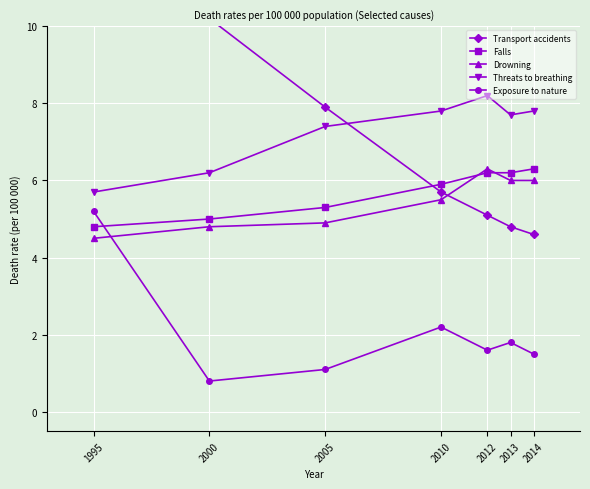

Does the chart display data point markers on the line(s)?

Yes